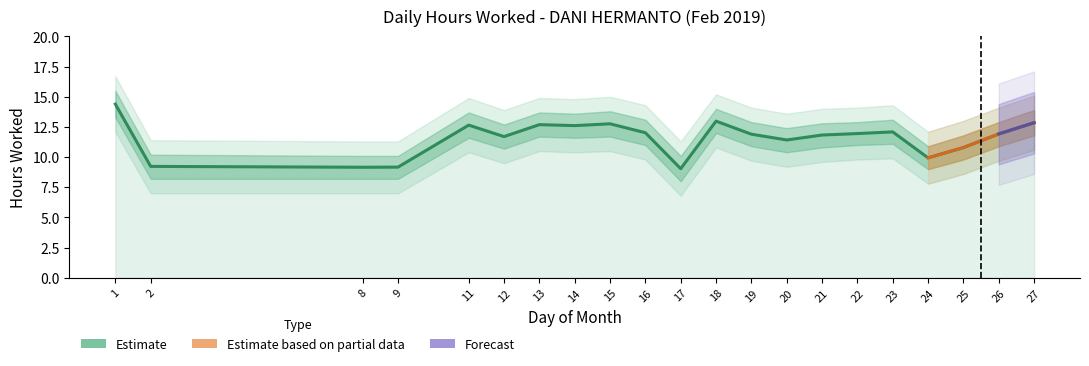

True or false: Hours Lower has more than 2 points higher than both neighbors.

True